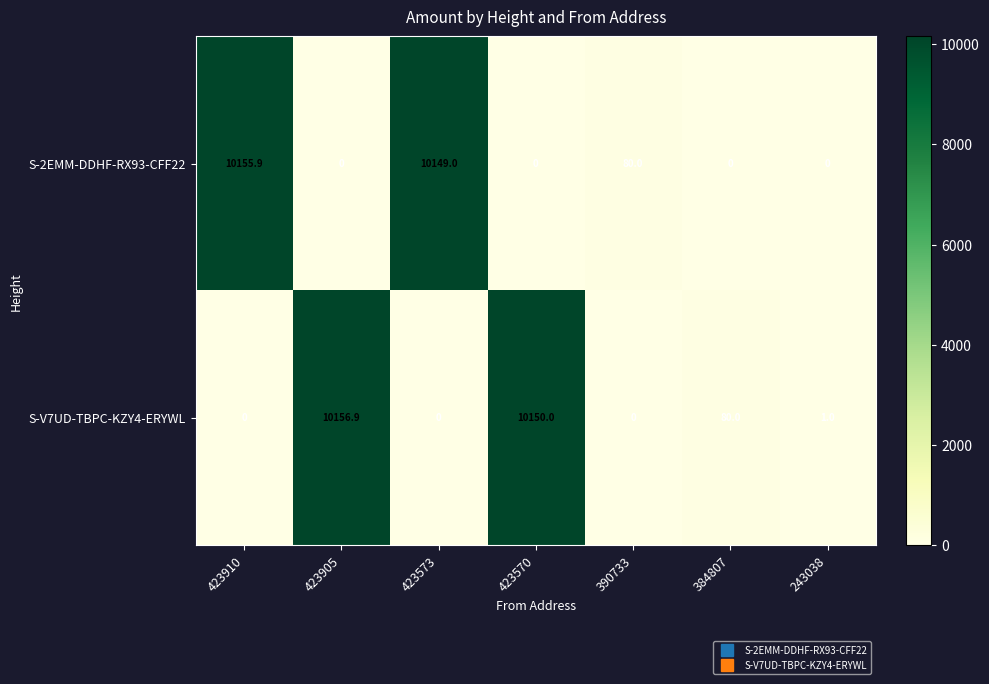

Which series has the largest range (max minus min)?

S-V7UD-TBPC-KZY4-ERYWL